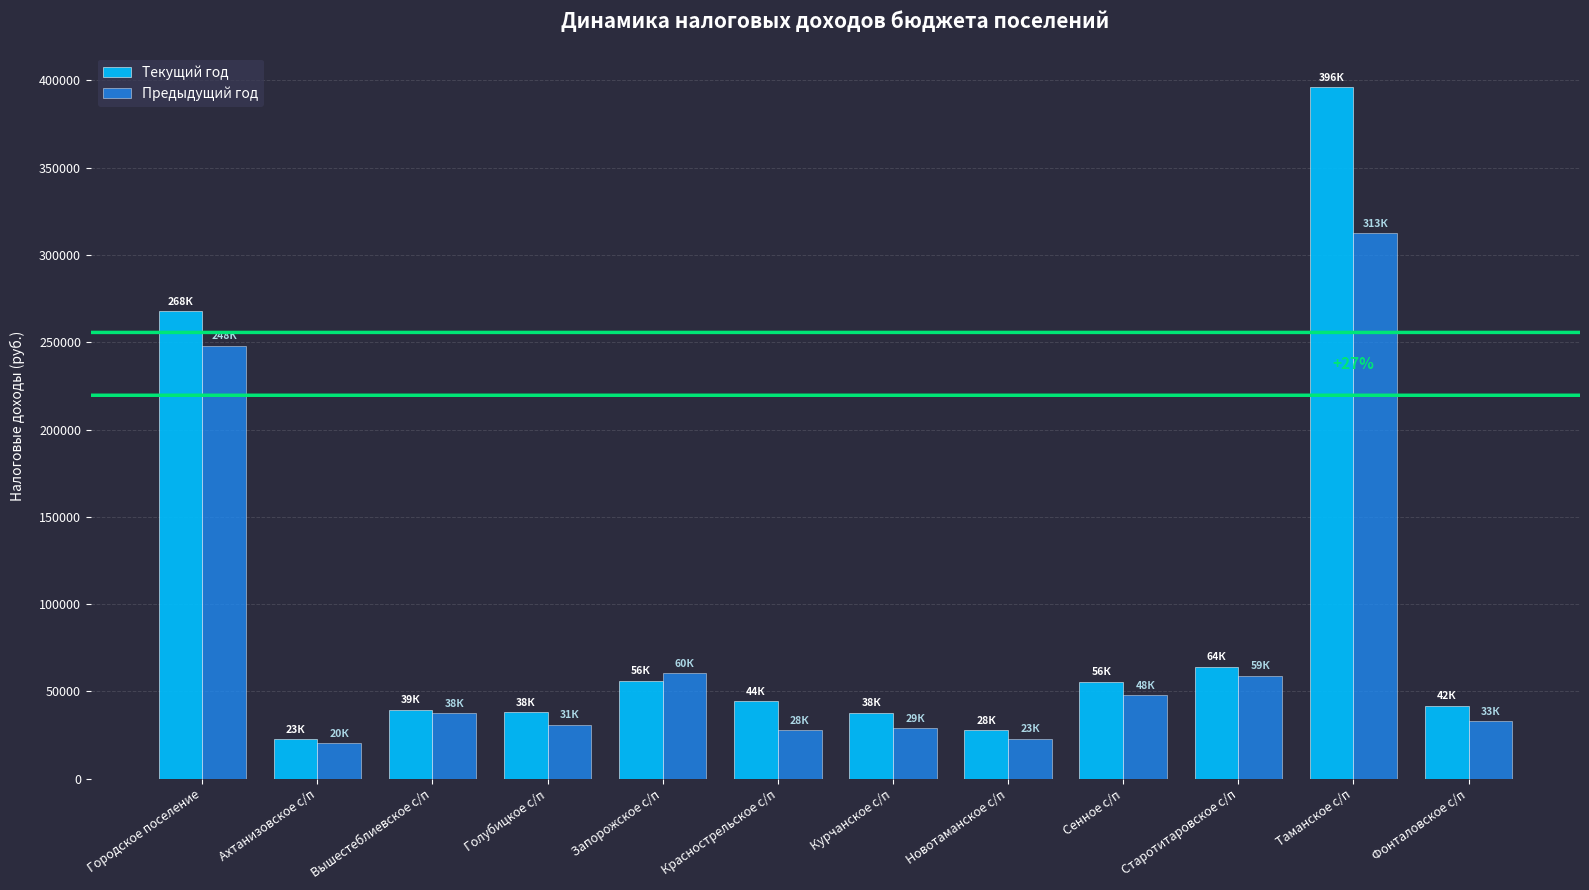

At which label is Текущий год closest to 209423?

Городское поселение